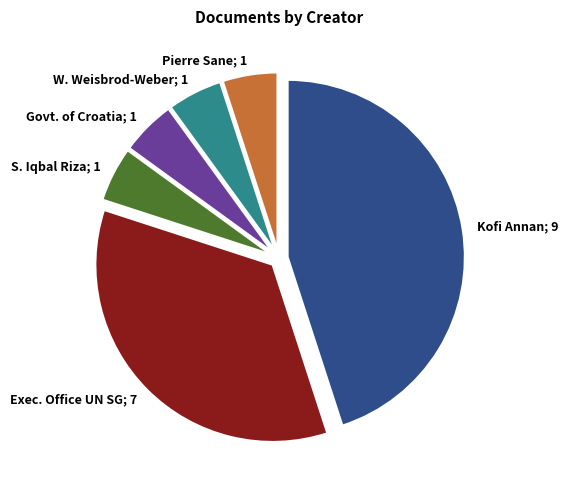

Count the number of slices in the pie.

6